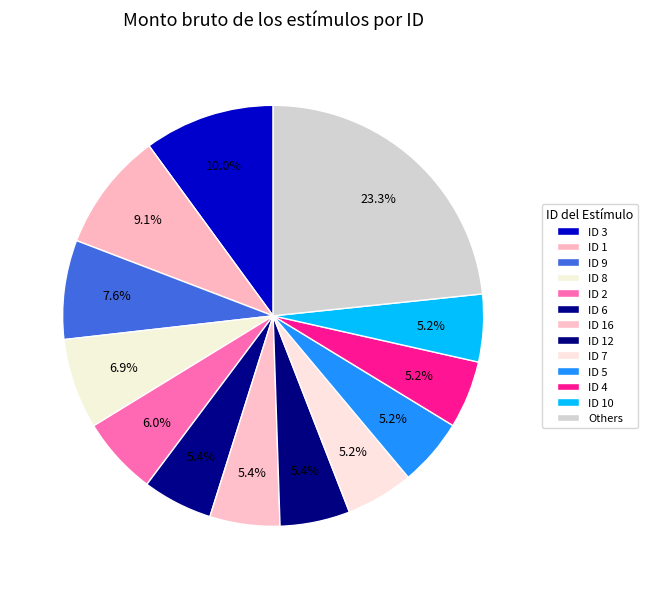

How many segments does this pie chart have?

13